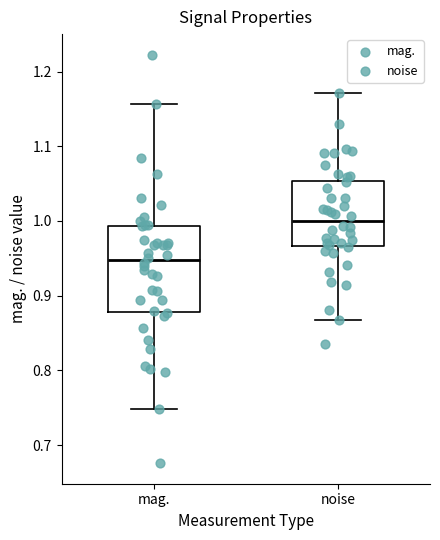

Which box has the highest median line?

noise